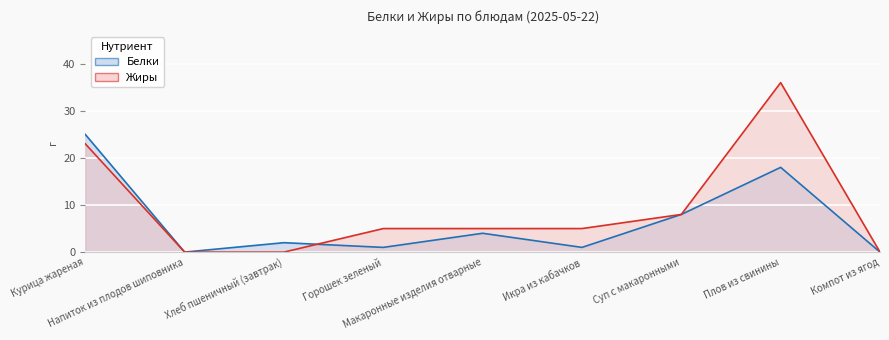

How many lines are shown in the chart?

2